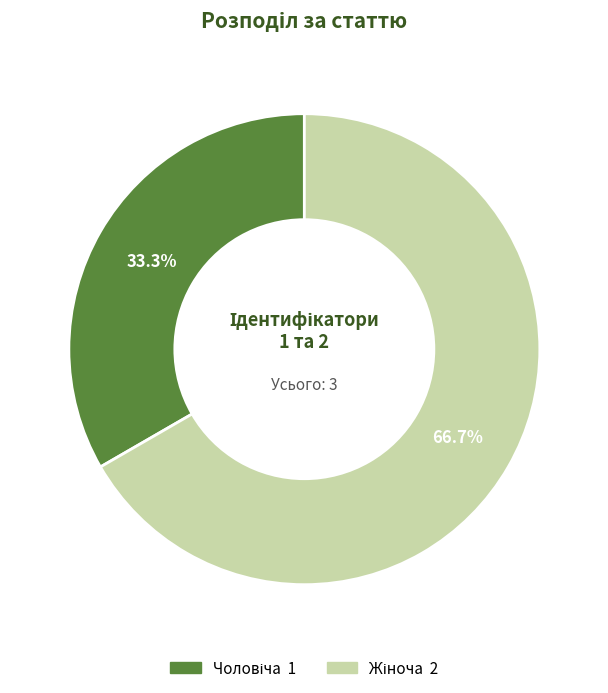

Is there any slice that represents more than half of the pie?

Yes